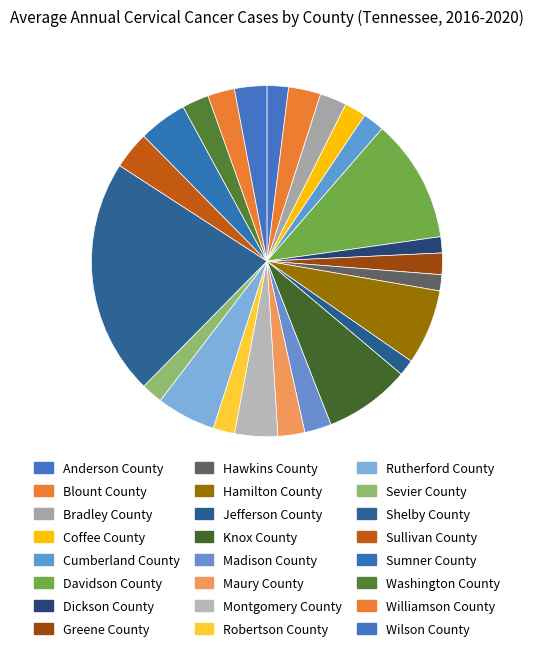

Rank the categories by value from highest to lowest.

Shelby County, Davidson County, Knox County, Hamilton County, Rutherford County, Sumner County, Montgomery County, Sullivan County, Blount County, Wilson County, Bradley County, Madison County, Maury County, Washington County, Williamson County, Anderson County, Coffee County, Cumberland County, Greene County, Robertson County, Sevier County, Dickson County, Hawkins County, Jefferson County